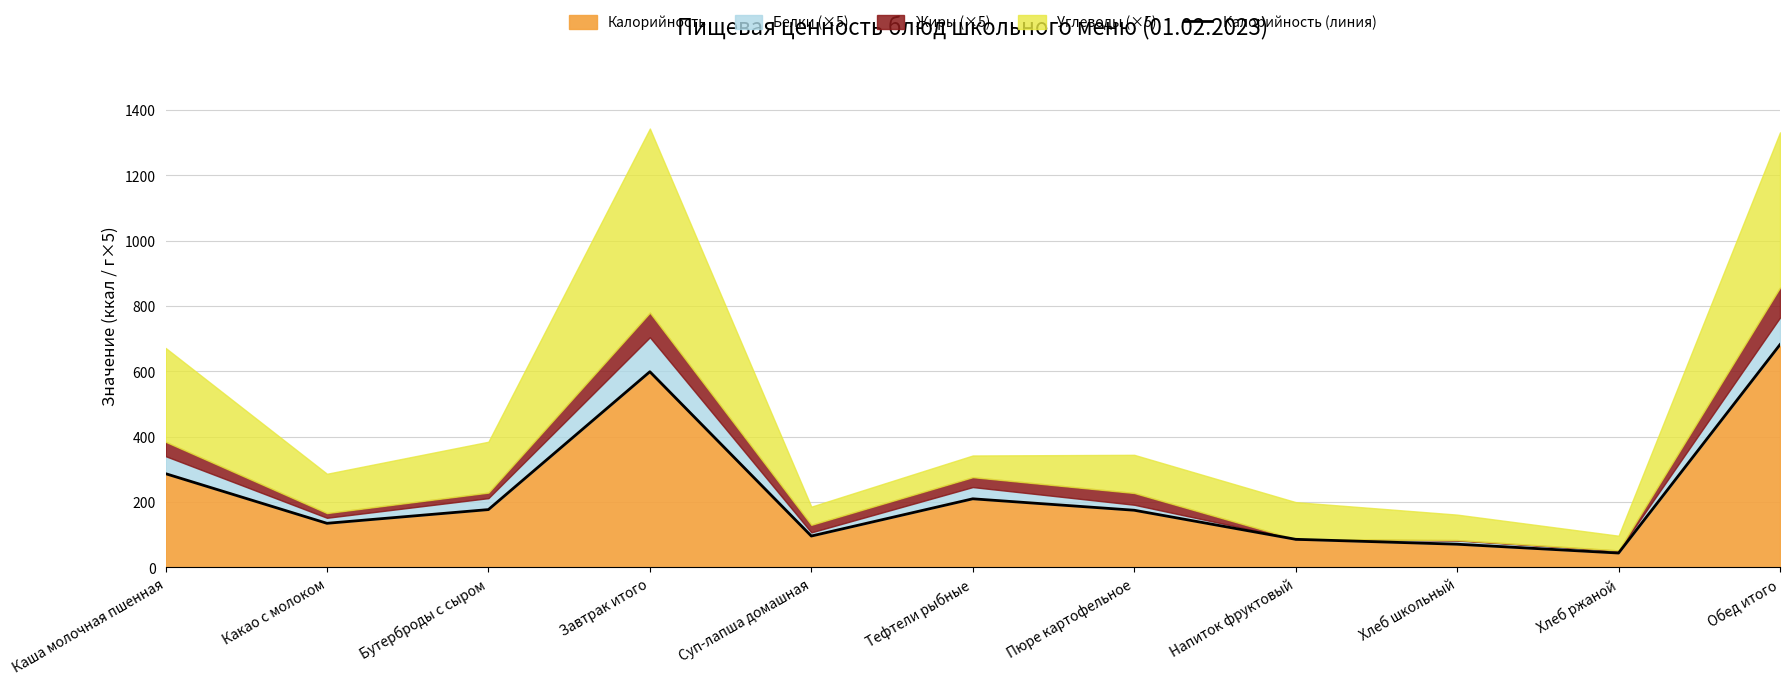

How many lines are shown in the chart?

1